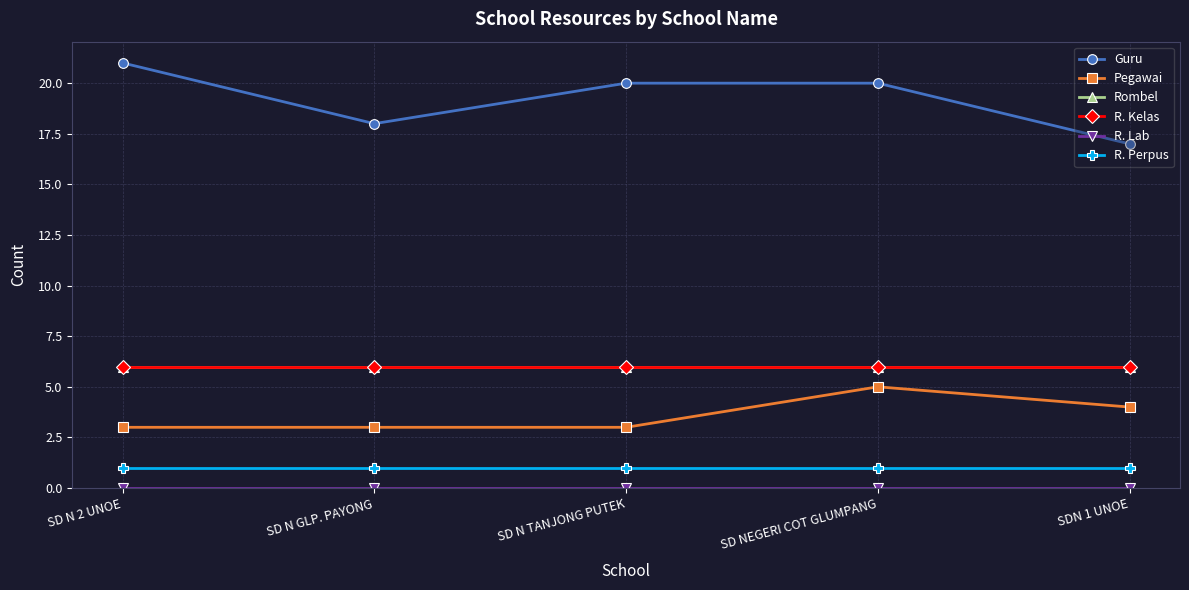

What is the sum of all R. Kelas values?

30